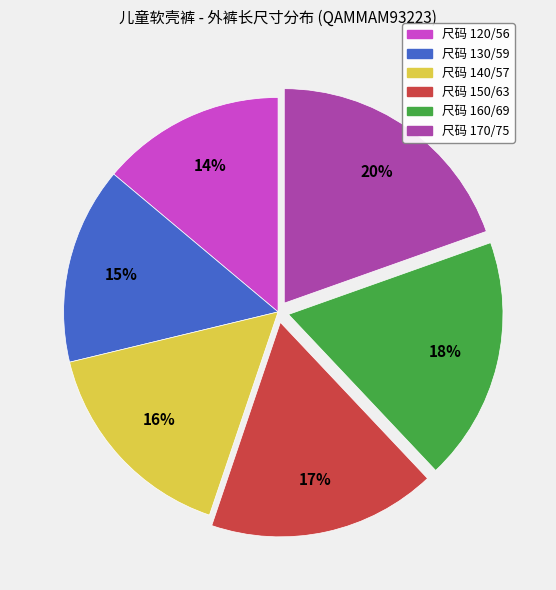

Is there any slice that represents more than half of the pie?

No